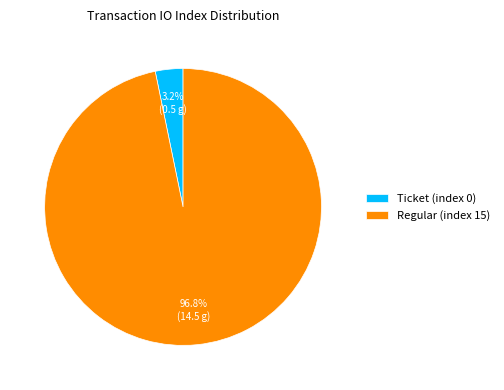

Which has a higher value, Regular (index 15) or Ticket (index 0)?

Regular (index 15)